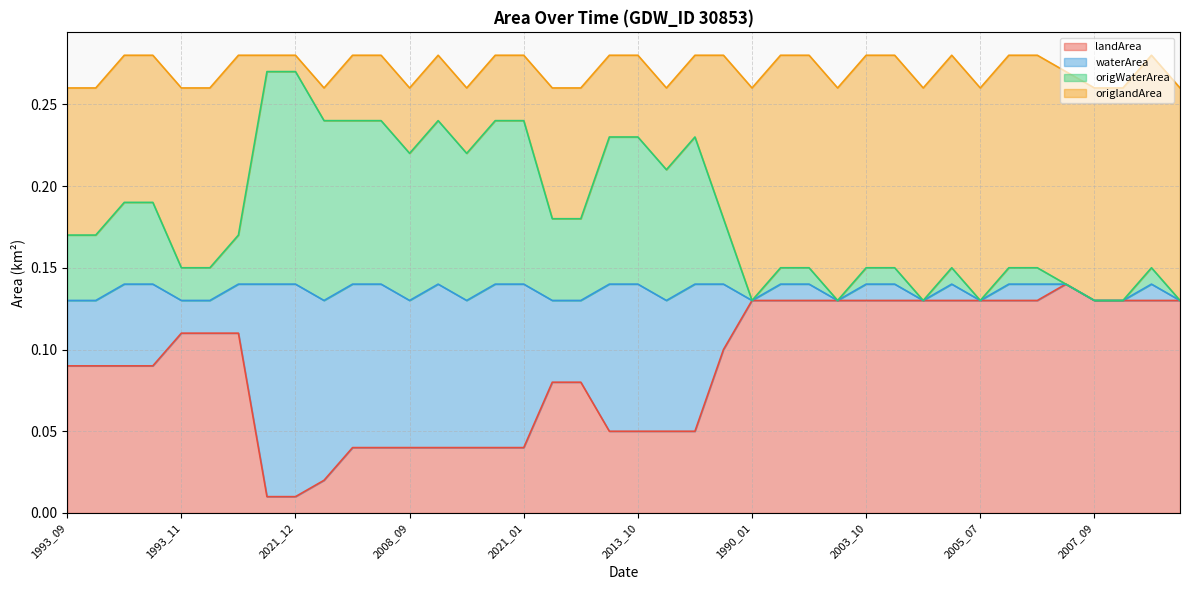

How many interior local peaks does the landArea series have?

1